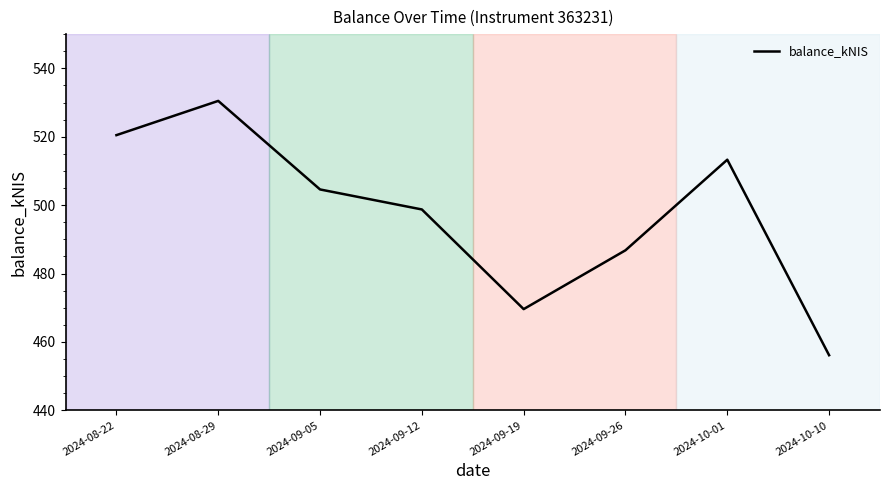

What position from the left is 2024-09-12?

4